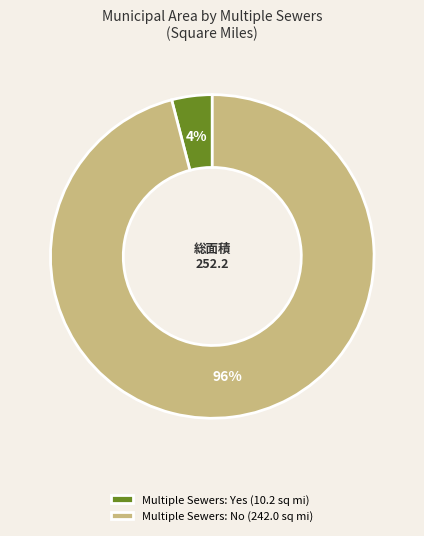

Do Multiple Sewers: No (242.0 sq mi) and Multiple Sewers: Yes (10.2 sq mi) together represent more than half of the pie?

Yes